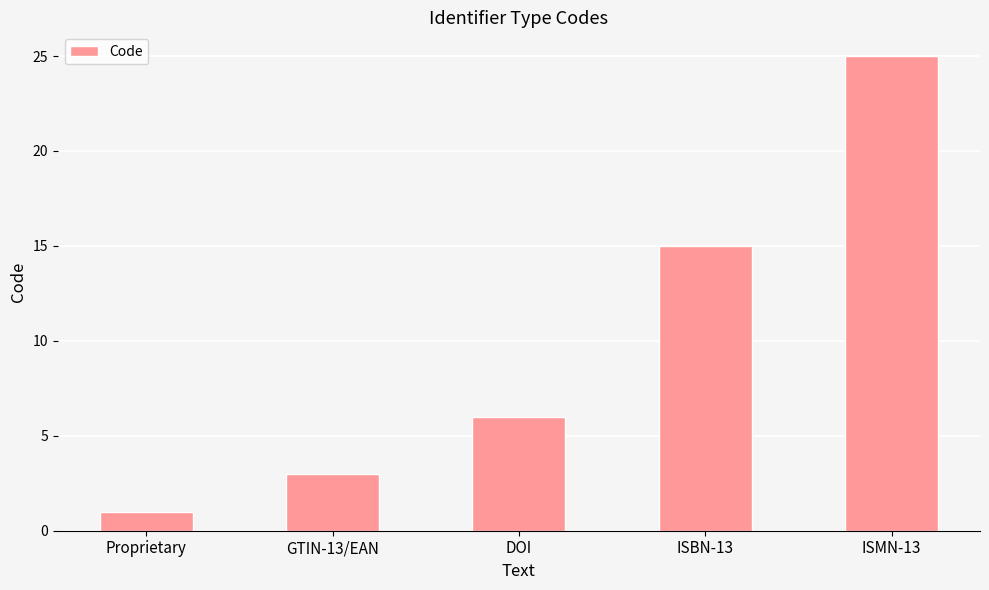

Count the number of categories in the chart.

5